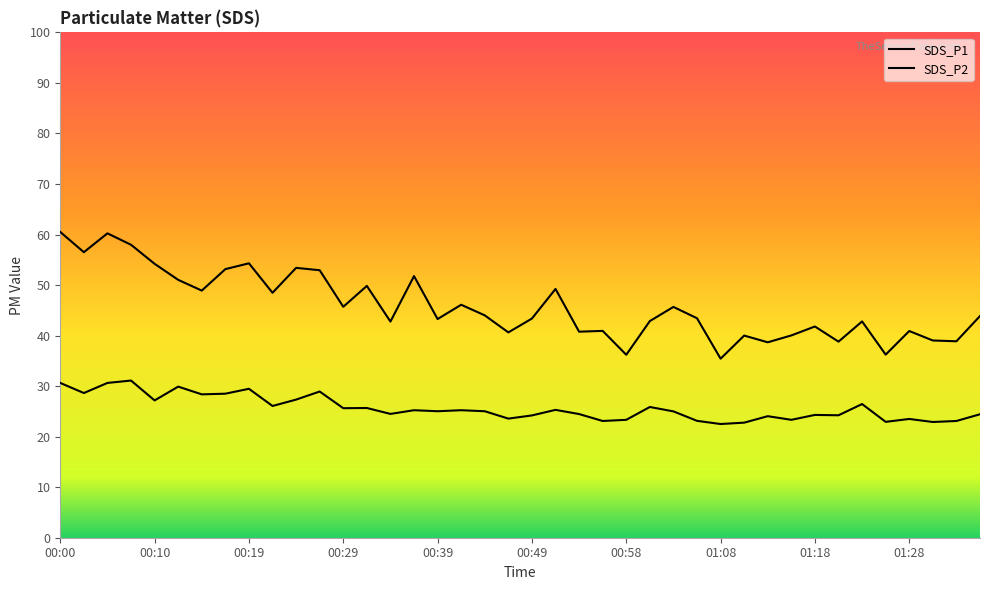

Reading left to right, what are all the values shown in this chart?

SDS_P1: 60.5	56.5	60.2	58.0	54.2	51.0	48.9	53.1	54.3	48.5	53.4	52.9	45.7	49.8	42.8	51.8	43.3	46.1	44.0	40.6	43.4	49.2	40.8	40.9	36.2	42.9	45.7	43.4	35.4	40.0	38.7	40.0	41.8	38.8	42.8	36.2	40.9	39.0	38.9	43.9
SDS_P2: 30.6	28.6	30.6	31.1	27.2	29.9	28.4	28.5	29.5	26.1	27.3	28.9	25.6	25.7	24.5	25.2	25.0	25.2	25.0	23.6	24.2	25.3	24.5	23.1	23.3	25.9	25.0	23.1	22.5	22.8	24.1	23.3	24.3	24.2	26.4	22.9	23.5	22.9	23.1	24.4